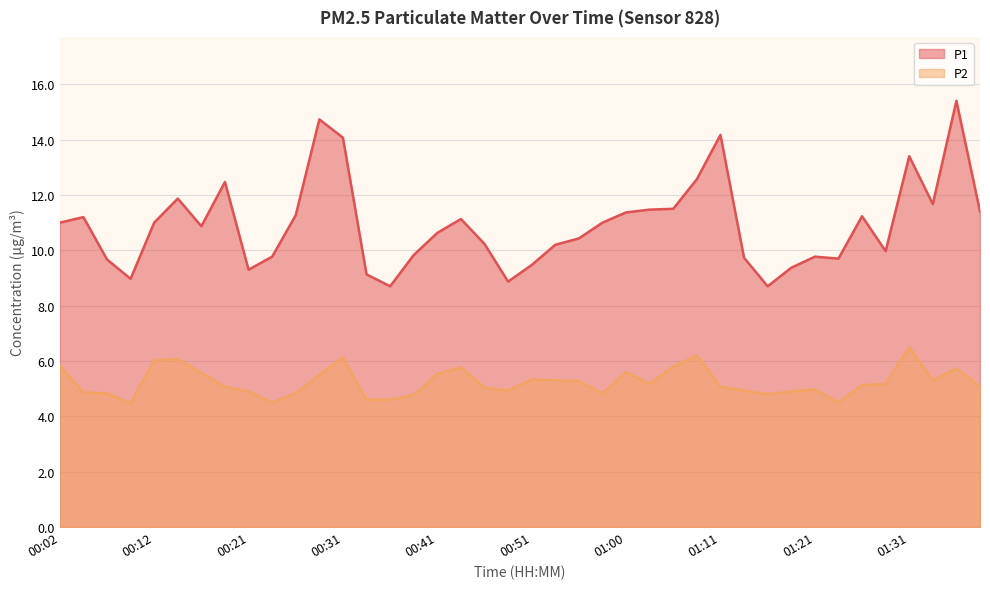

Reading left to right, what are all the values shown in this chart?

P1: 00:02=11.0	00:04=11.2	00:07=9.7	00:09=9.0	00:12=11.0	00:14=11.9	00:16=10.9	00:19=12.5	00:21=9.3	00:24=9.8	00:26=11.3	00:29=14.7	00:31=14.1	00:34=9.1	00:36=8.7	00:38=9.8	00:41=10.6	00:43=11.1	00:46=10.2	00:48=8.9	00:51=9.5	00:53=10.2	00:56=10.4	00:58=11.0	01:00=11.4	01:03=11.5	01:05=11.5	01:08=12.6	01:11=14.2	01:13=9.7	01:16=8.7	01:18=9.4	01:21=9.8	01:24=9.7	01:26=11.2	01:28=10.0	01:31=13.4	01:33=11.7	01:36=15.4	01:38=11.4
P2: 00:02=5.8	00:04=4.9	00:07=4.8	00:09=4.5	00:12=6.0	00:14=6.1	00:16=5.6	00:19=5.1	00:21=4.9	00:24=4.5	00:26=4.8	00:29=5.5	00:31=6.1	00:34=4.6	00:36=4.6	00:38=4.8	00:41=5.5	00:43=5.8	00:46=5.0	00:48=4.9	00:51=5.3	00:53=5.3	00:56=5.3	00:58=4.8	01:00=5.6	01:03=5.2	01:05=5.8	01:08=6.2	01:11=5.1	01:13=4.9	01:16=4.8	01:18=4.9	01:21=5.0	01:24=4.5	01:26=5.1	01:28=5.2	01:31=6.5	01:33=5.3	01:36=5.7	01:38=5.1